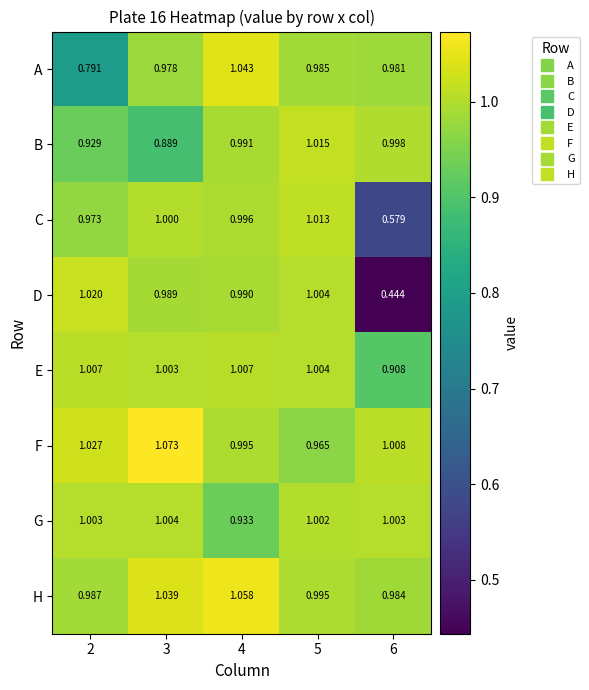

Rank the series by their maximum value, from lowest to highest.

G, E, C, B, D, A, H, F